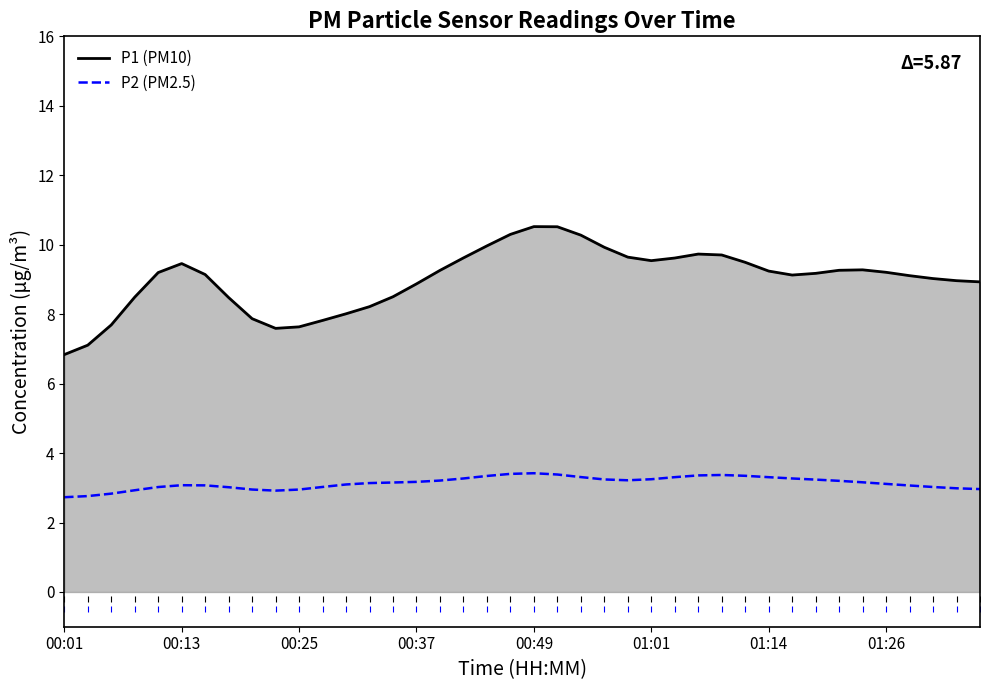

Which series has the largest range (max minus min)?

P1 (PM10)